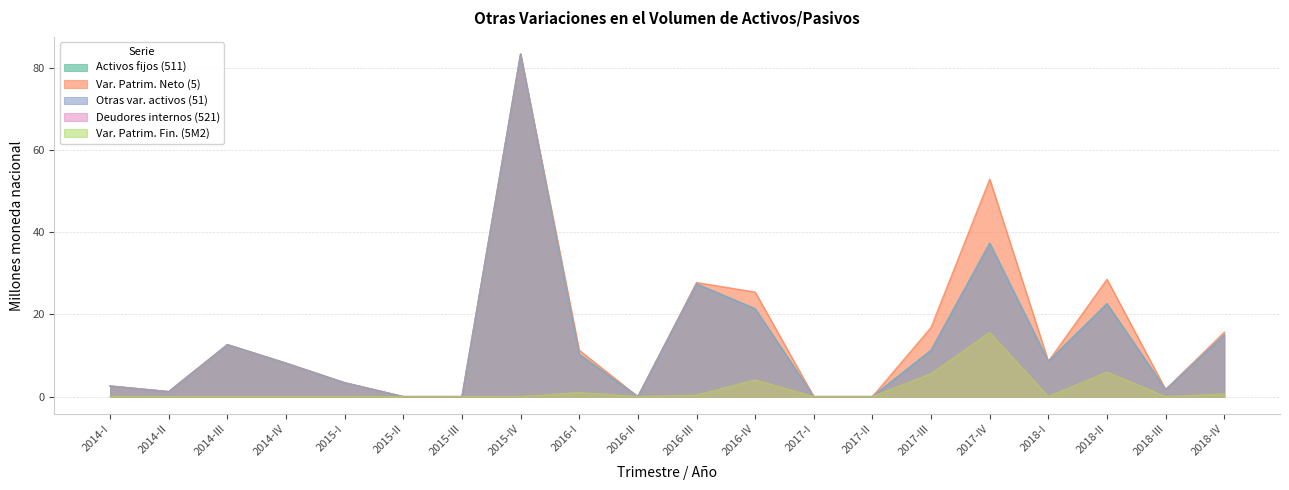

True or false: Deudores internos (521) and Otras var. activos (51) cross at least once.

False